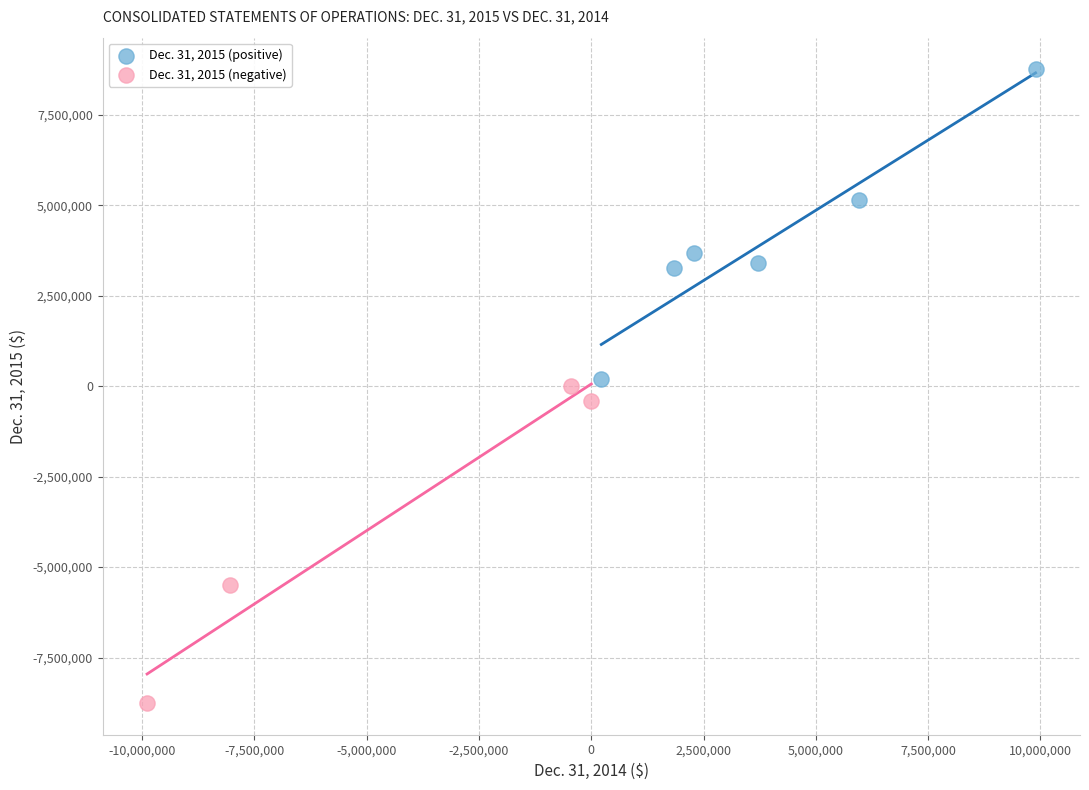

Which series reaches the maximum Y coordinate?

Dec. 31, 2015 (positive)